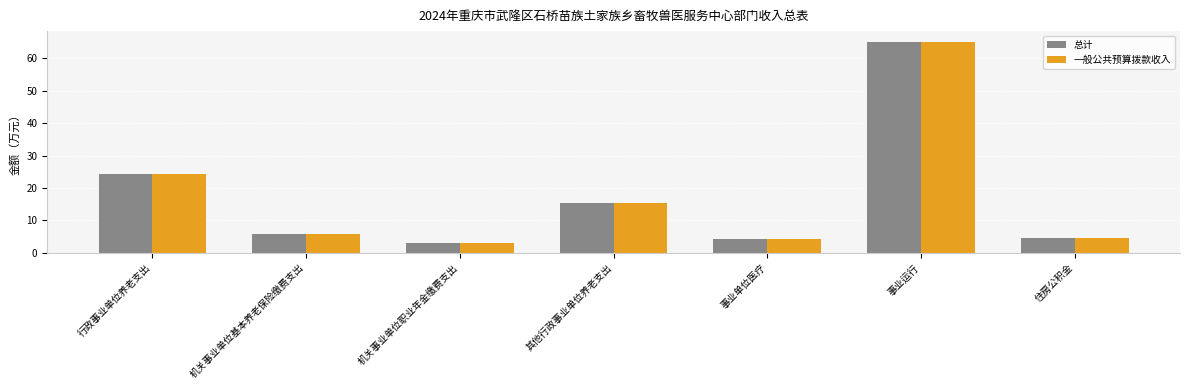

The 一般公共预算拨款收入 series shows 7.9 at 住房公积金. True or false?

False